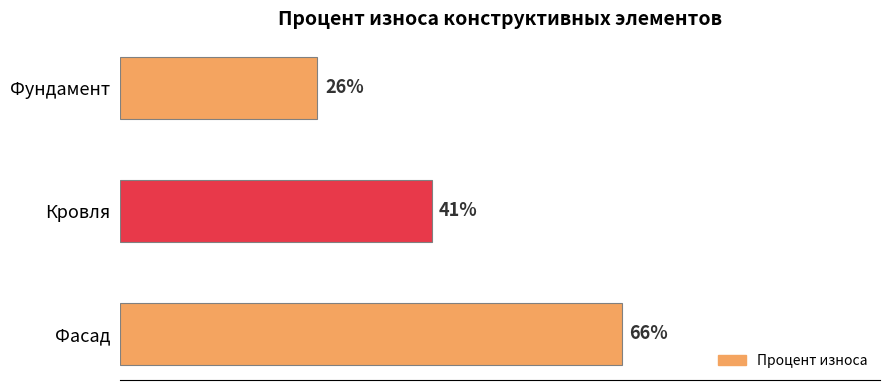

Which has a higher value, Кровля or Фасад?

Фасад